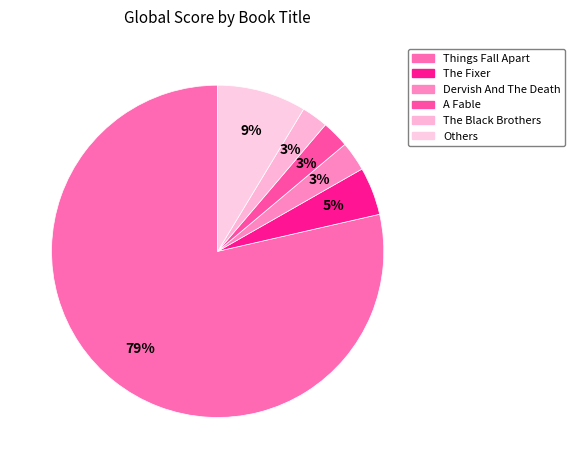

How many slices are in this pie chart?

6